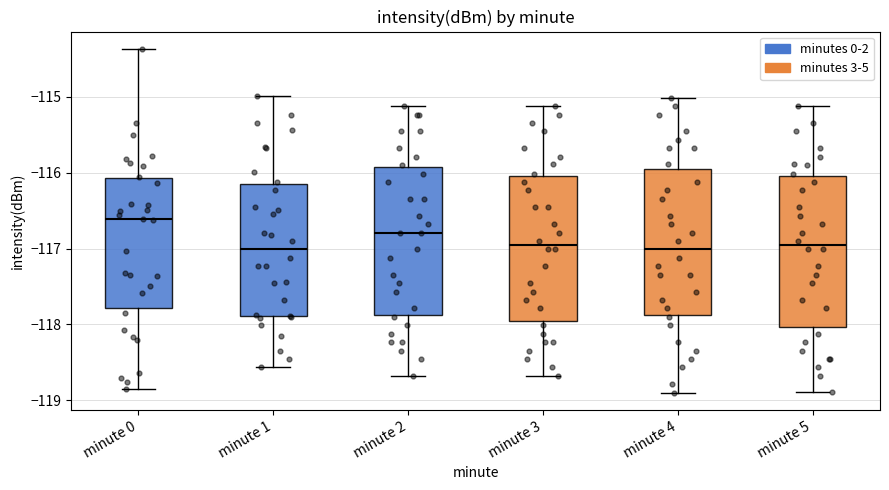

Reading left to right, transcribe this box plot: for each box, give where its median line is, the range the box spans, and where its two whiskers end, as read against the y-axis. The values are not printed on the chart, so give them approximately, as read against the axis.

minute 0: median -116.6, box -117.8 to -116.1, whiskers -118.8 to -114.4
minute 1: median -117.0, box -117.9 to -116.2, whiskers -118.6 to -115.0
minute 2: median -116.8, box -117.9 to -115.9, whiskers -118.7 to -115.1
minute 3: median -117.0, box -118.0 to -116.0, whiskers -118.7 to -115.1
minute 4: median -117.0, box -117.9 to -115.9, whiskers -118.9 to -115.0
minute 5: median -117.0, box -118.0 to -116.0, whiskers -118.9 to -115.1